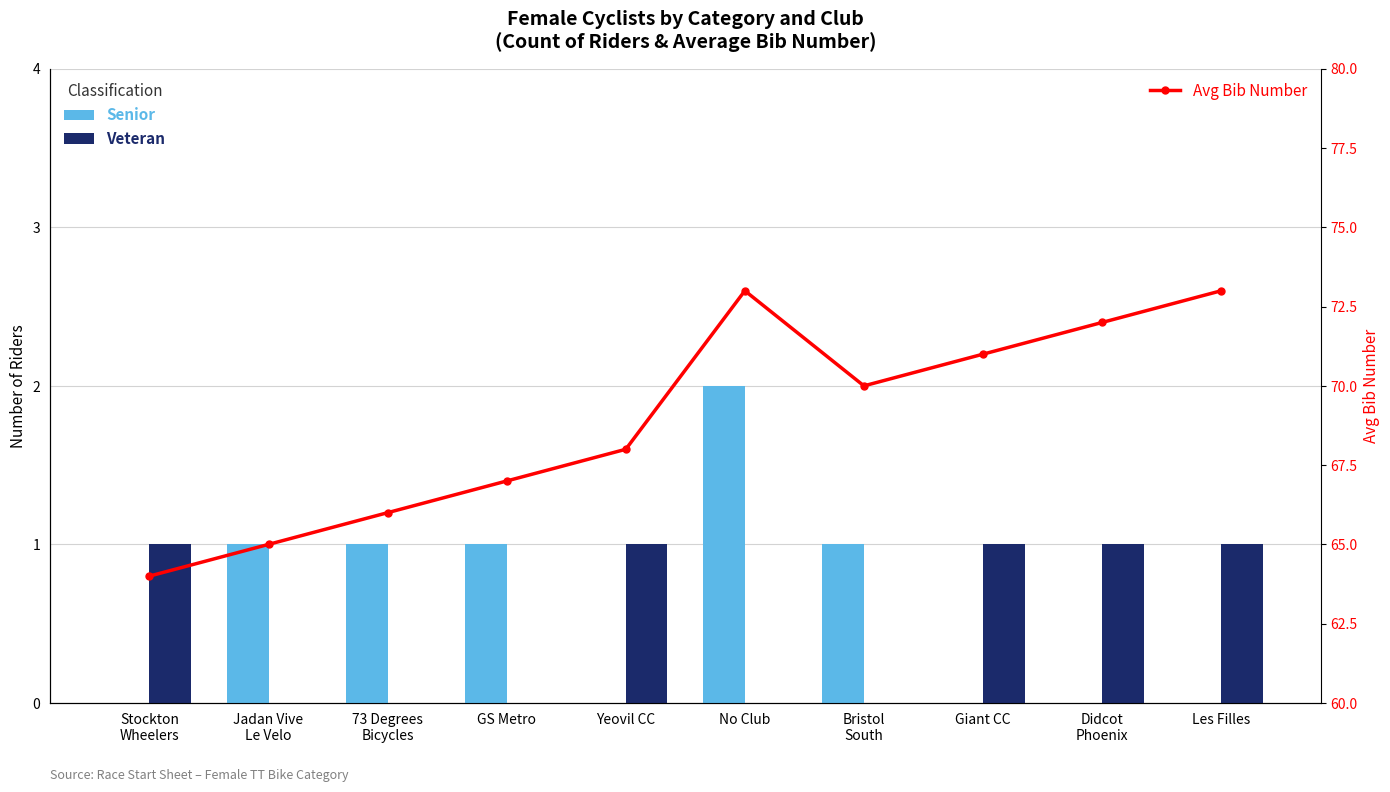

What is the spread (max minus min) of values at 73 Degrees
Bicycles?

66